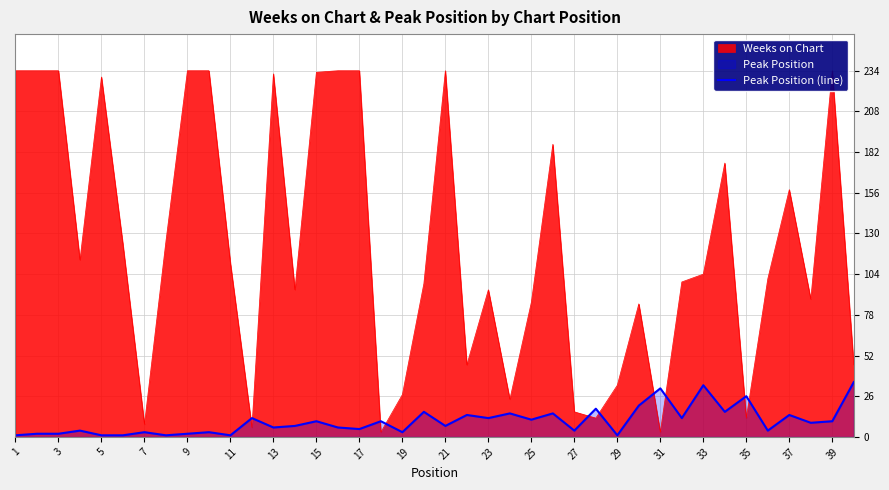

Is it true that Peak Position (line) equals 14 at 37?

True